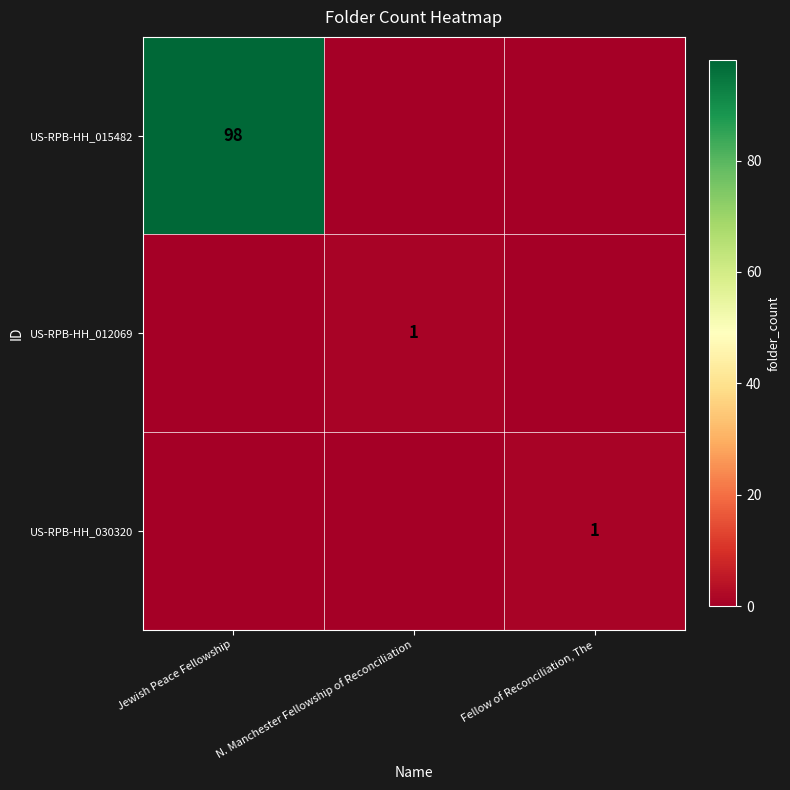

At which category is the sum across all series the highest?

Jewish Peace Fellowship